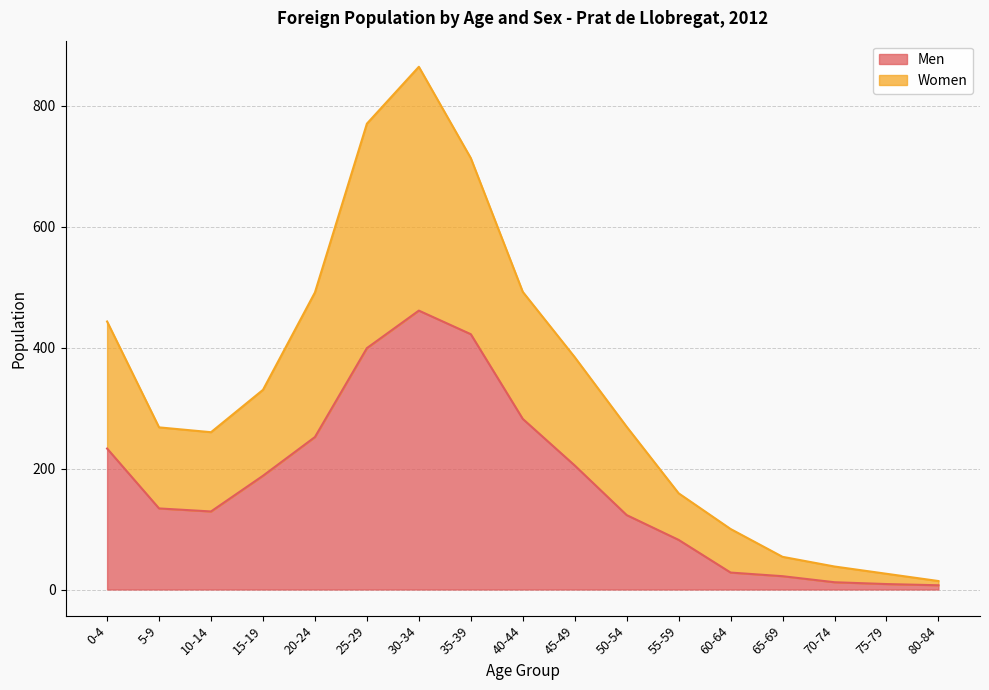

The value of Women at 30-34 is 419. True or false?

False